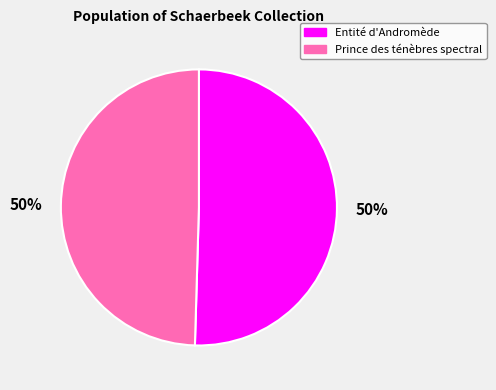

To the nearest percent, what is the average slice percentage?

50%